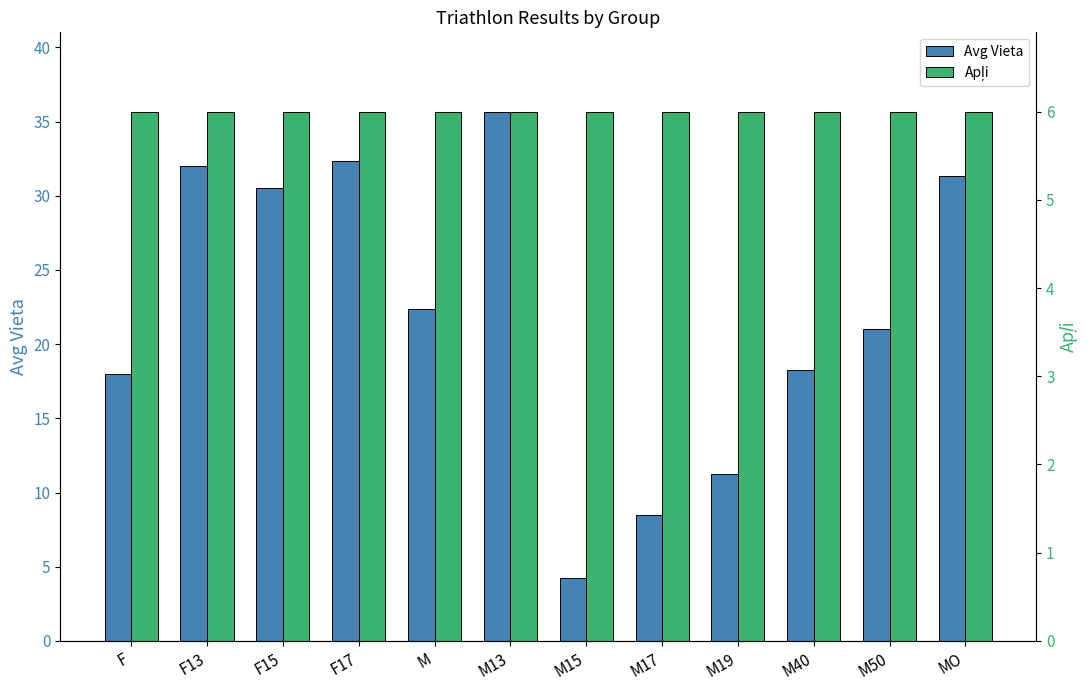

Between F13 and MO, which series saw the biggest shift?

Avg Vieta